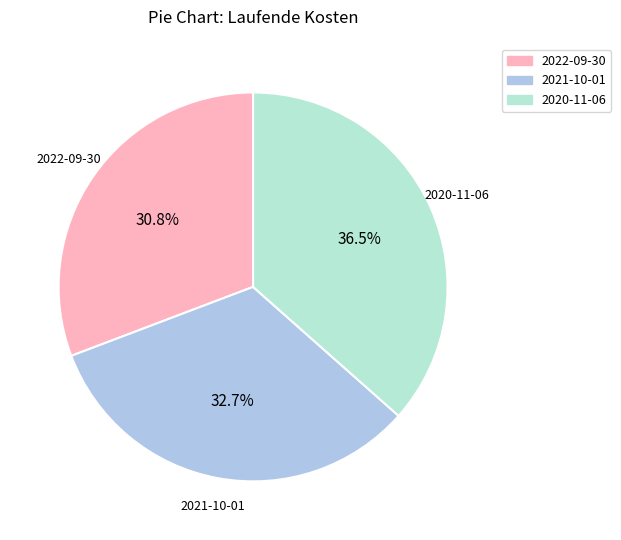

The 2021-10-01 slice represents 44% of the pie. True or false?

False